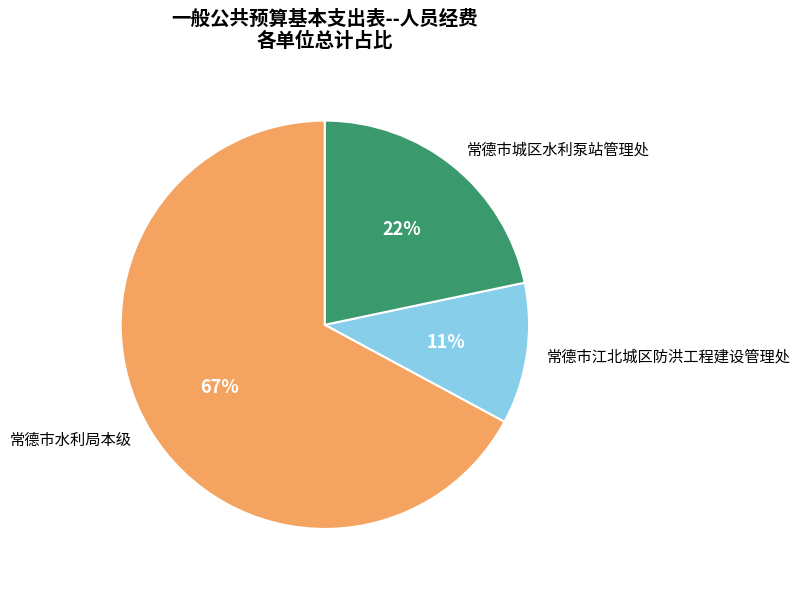

Combined, do 常德市江北城区防洪工程建设管理处 and 常德市城区水利泵站管理处 account for over 50%?

No